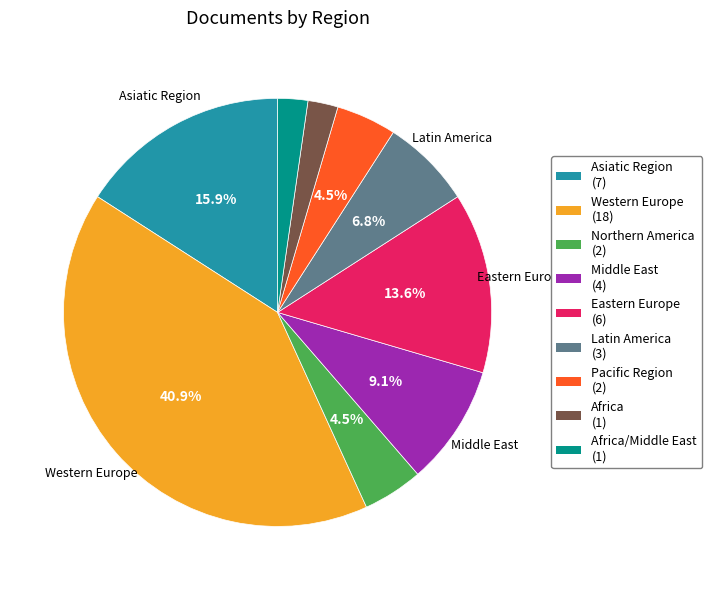

Is there any slice that represents more than half of the pie?

No